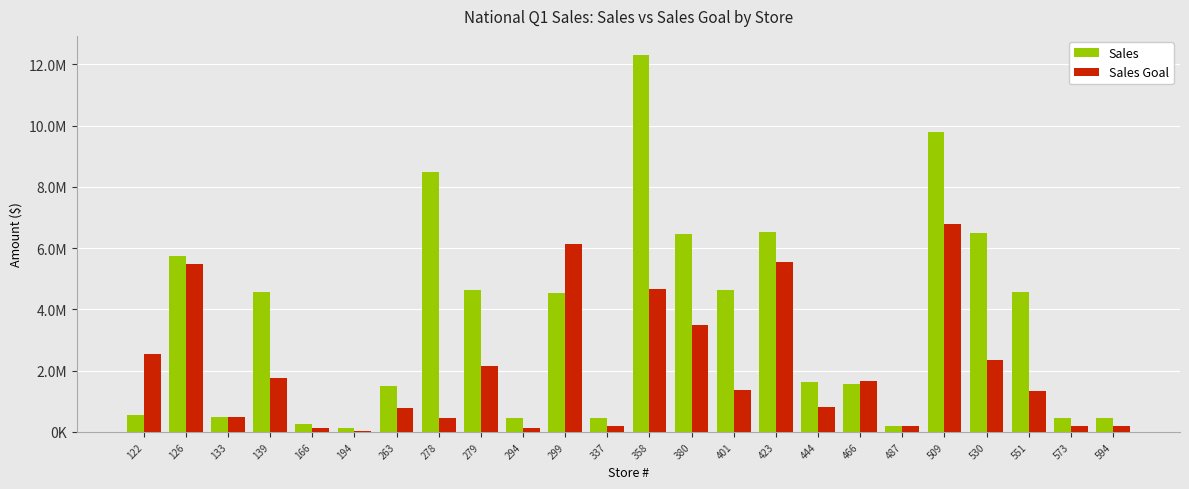

Between 423 and 337, which is larger?

423